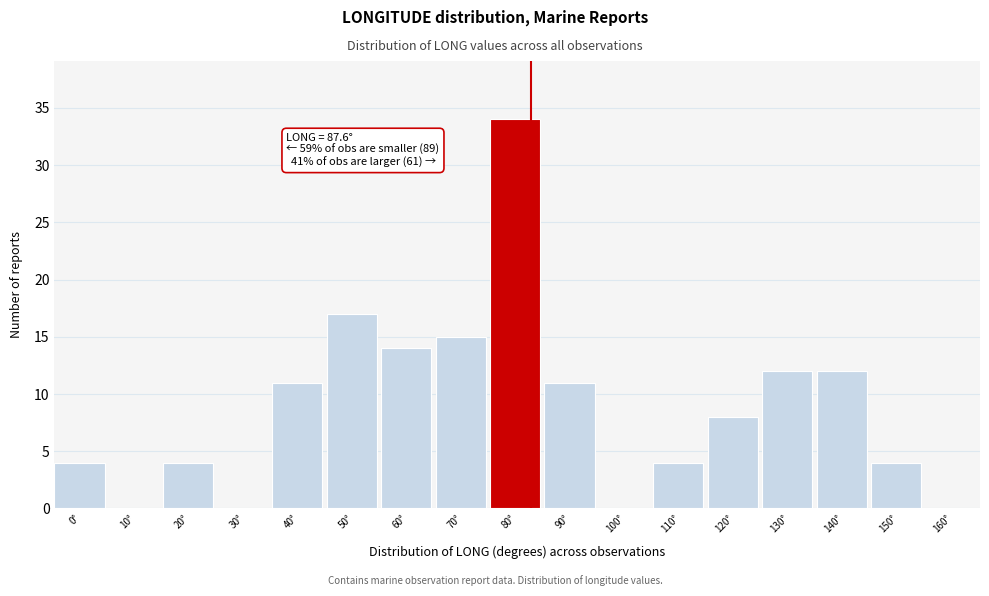

Reading right to left, transcribe all the data shown in this chart.

160°=0	150°=4	140°=12	130°=12	120°=8	110°=4	100°=0	90°=11	80°=34	70°=15	60°=14	50°=17	40°=11	30°=0	20°=4	10°=0	0°=4